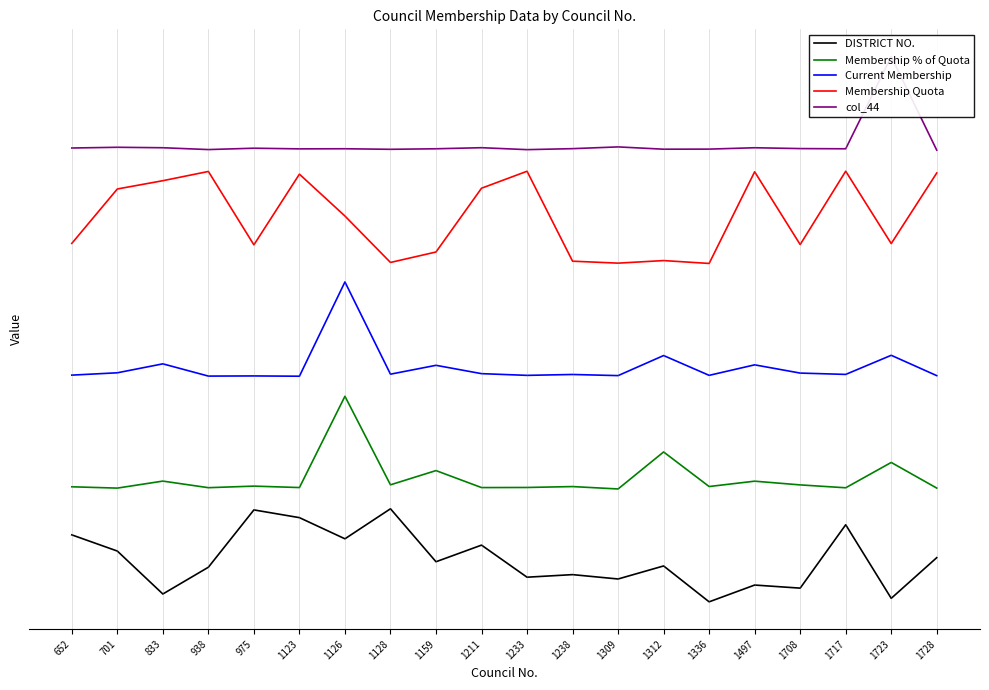

Reading left to right, transcribe all the data shown in this chart.

DISTRICT NO.: 652=2.9	701=2.2	833=0.3	938=1.4	975=4.0	1123=3.6	1126=2.7	1128=4.0	1159=1.7	1211=2.4	1233=1.0	1238=1.1	1309=0.9	1312=1.5	1336=-0.1	1497=0.7	1708=0.5	1717=3.3	1723=0.1	1728=1.9
Membership % of Quota: 652=5.0	701=5.0	833=5.3	938=5.0	975=5.0	1123=5.0	1126=9.0	1128=5.1	1159=5.7	1211=5.0	1233=5.0	1238=5.0	1309=4.9	1312=6.6	1336=5.0	1497=5.3	1708=5.1	1717=5.0	1723=6.1	1728=5.0
Current Membership: 652=10.0	701=10.1	833=10.5	938=9.9	975=9.9	1123=9.9	1126=14.1	1128=10.0	1159=10.4	1211=10.0	1233=10.0	1238=10.0	1309=9.9	1312=10.8	1336=10.0	1497=10.4	1708=10.1	1717=10.0	1723=10.8	1728=9.9
Membership Quota: 652=15.8	701=18.2	833=18.6	938=19.0	975=15.7	1123=18.9	1126=17.0	1128=15.0	1159=15.4	1211=18.2	1233=19.0	1238=15.0	1309=14.9	1312=15.0	1336=14.9	1497=19.0	1708=15.7	1717=19.0	1723=15.8	1728=18.9
col_44: 652=20.0	701=20.1	833=20.0	938=20.0	975=20.0	1123=20.0	1126=20.0	1128=20.0	1159=20.0	1211=20.0	1233=20.0	1238=20.0	1309=20.1	1312=20.0	1336=20.0	1497=20.0	1708=20.0	1717=20.0	1723=24.1	1728=19.9